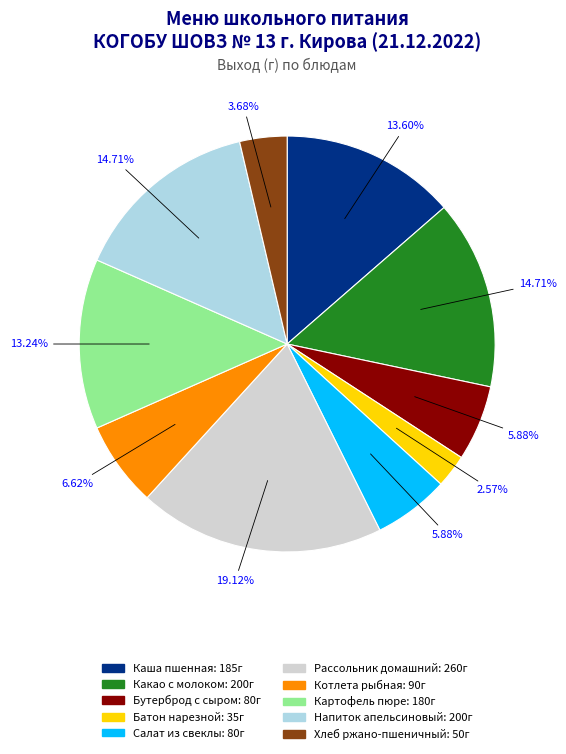

Count the number of slices in the pie.

10